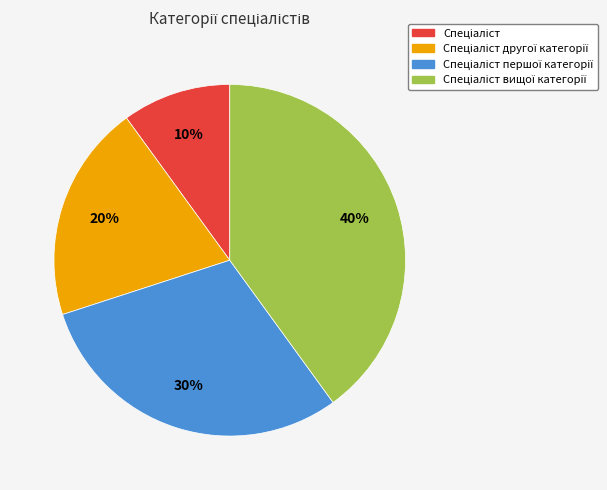

Does any single category account for the majority?

No